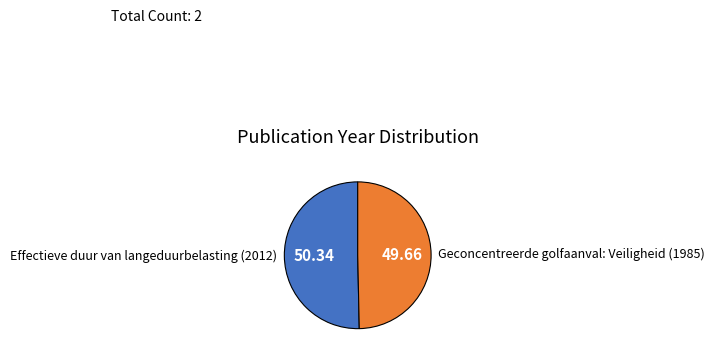

Rank the categories by value from highest to lowest.

Effectieve duur van langeduurbelasting (2012), Geconcentreerde golfaanval: Veiligheid (1985)